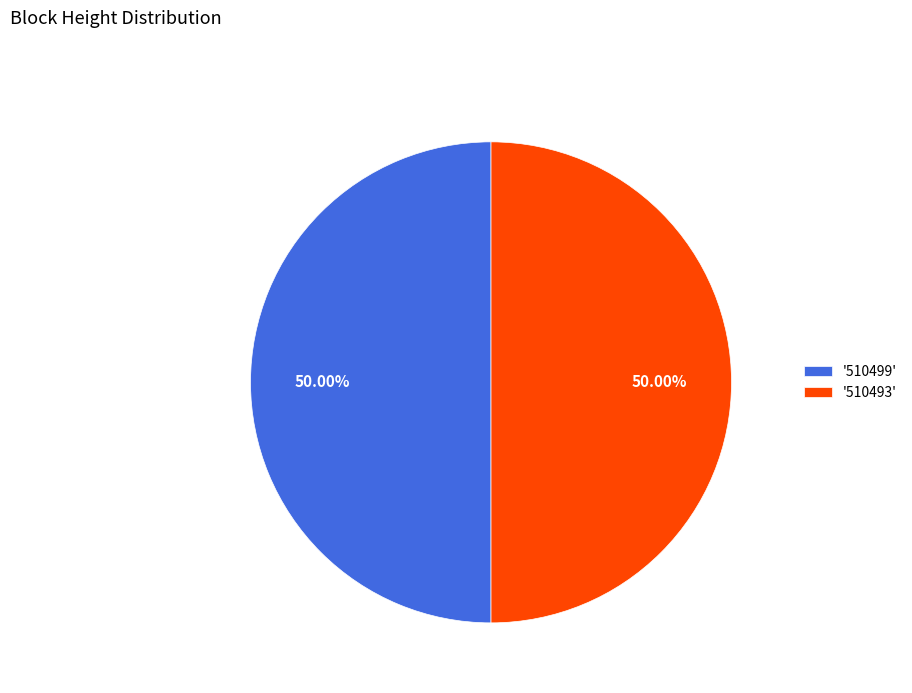

What is the ratio of the value at '510499' to the value at '510493'?

1.0